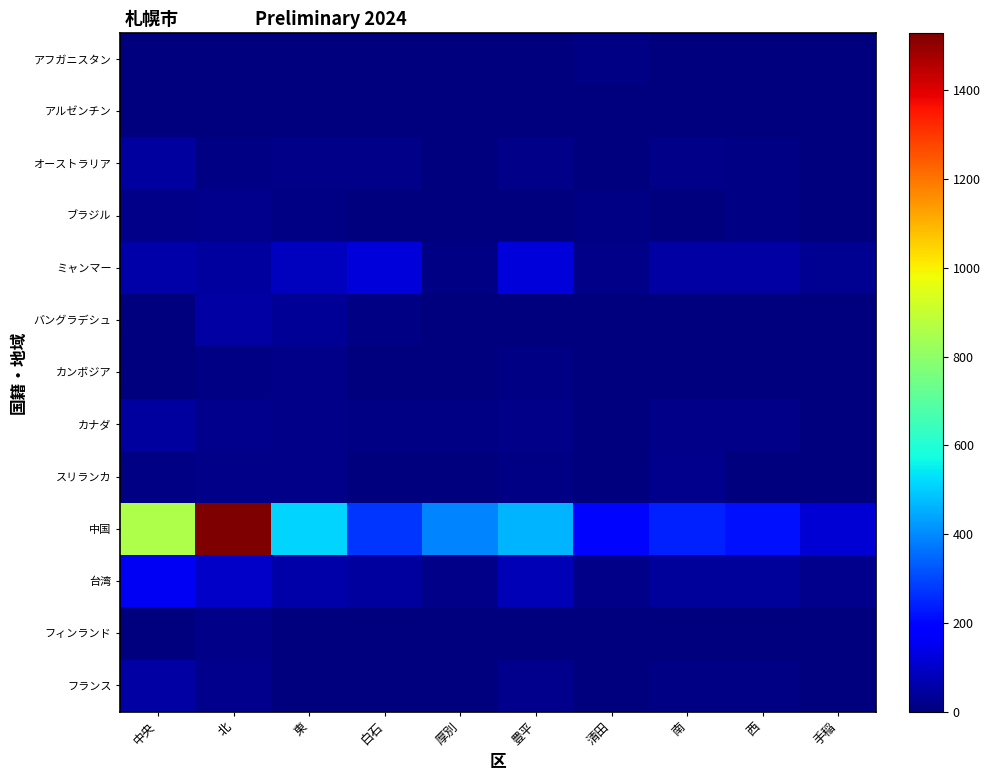

Which category has the highest value across all series?

北